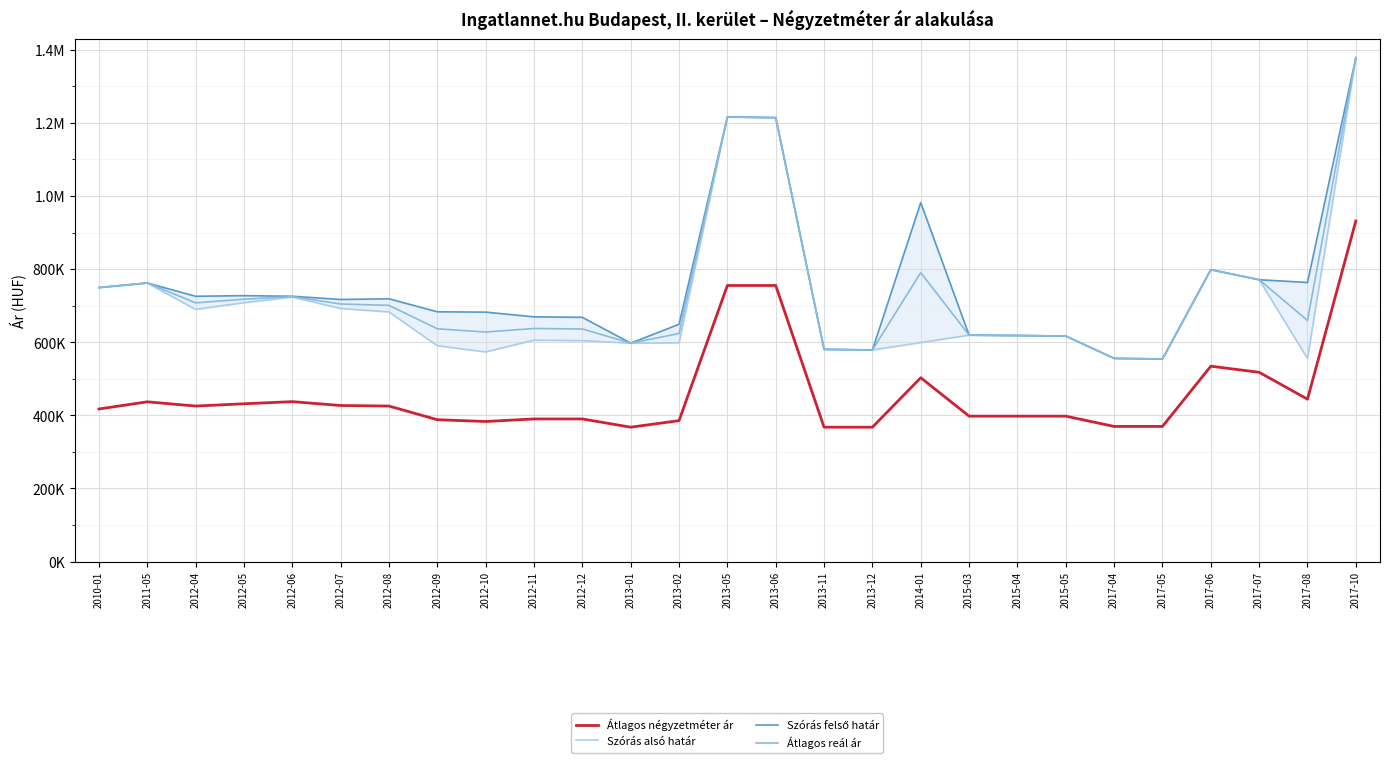

How many data points in Átlagos reál ár are less than 659580?

13